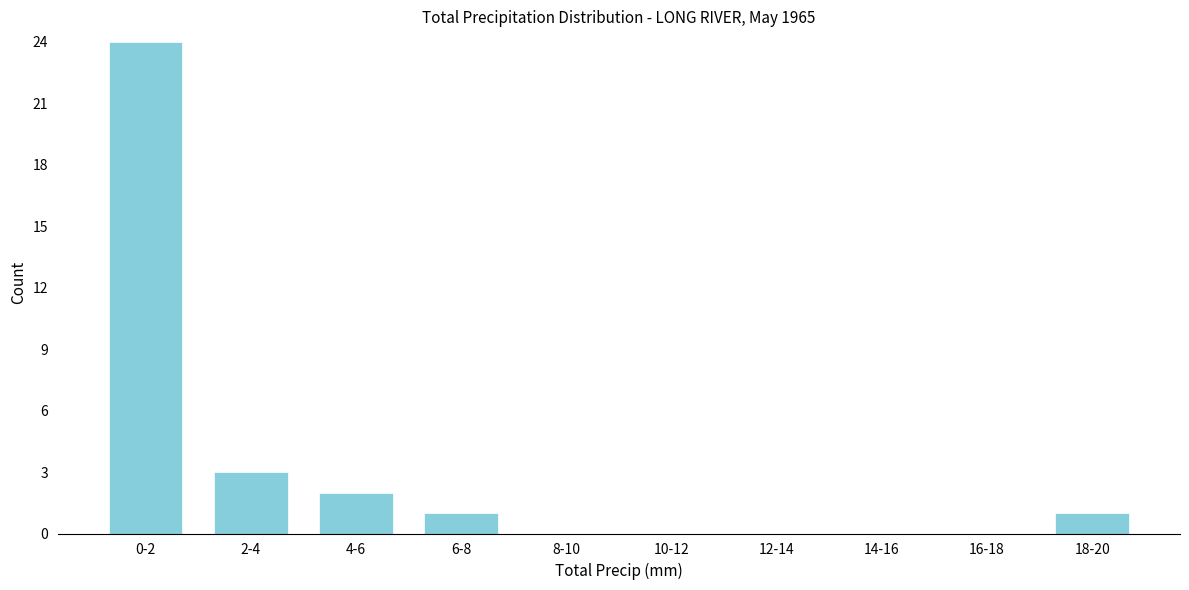

Reading right to left, list all the values displayed in this chart.

18-20=1	16-18=0	14-16=0	12-14=0	10-12=0	8-10=0	6-8=1	4-6=2	2-4=3	0-2=24